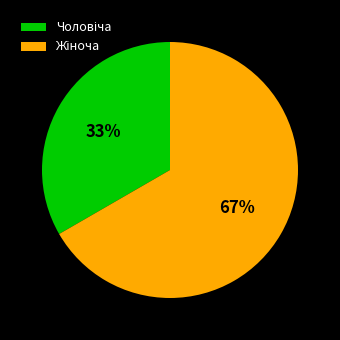

How many segments does this pie chart have?

2